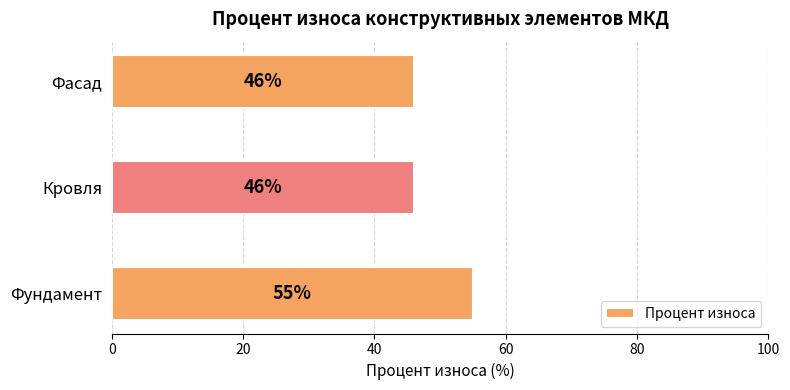

Does the chart contain stacked bars?

No